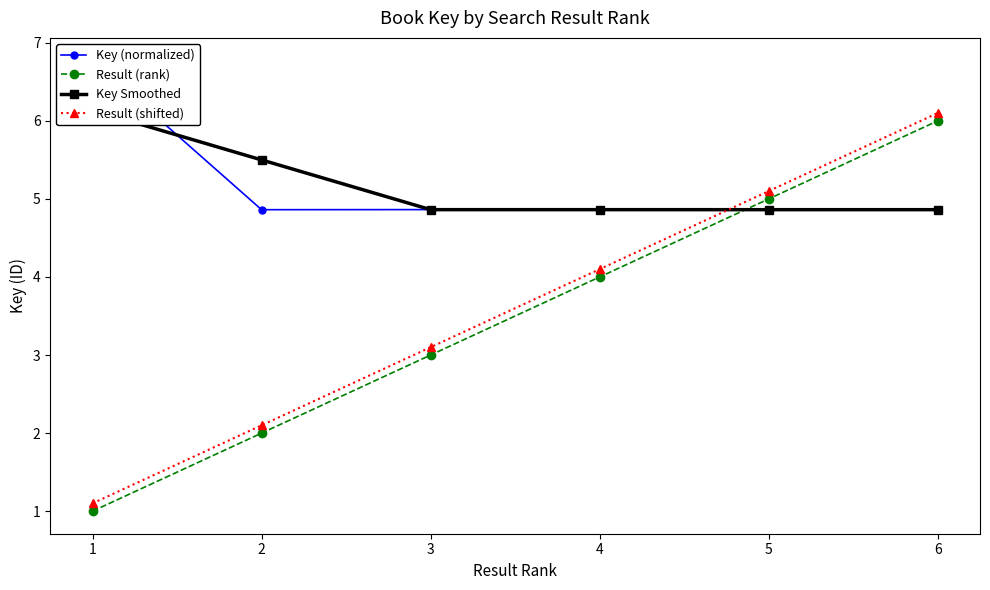

Which series has the widest spread of values?

Result (rank)